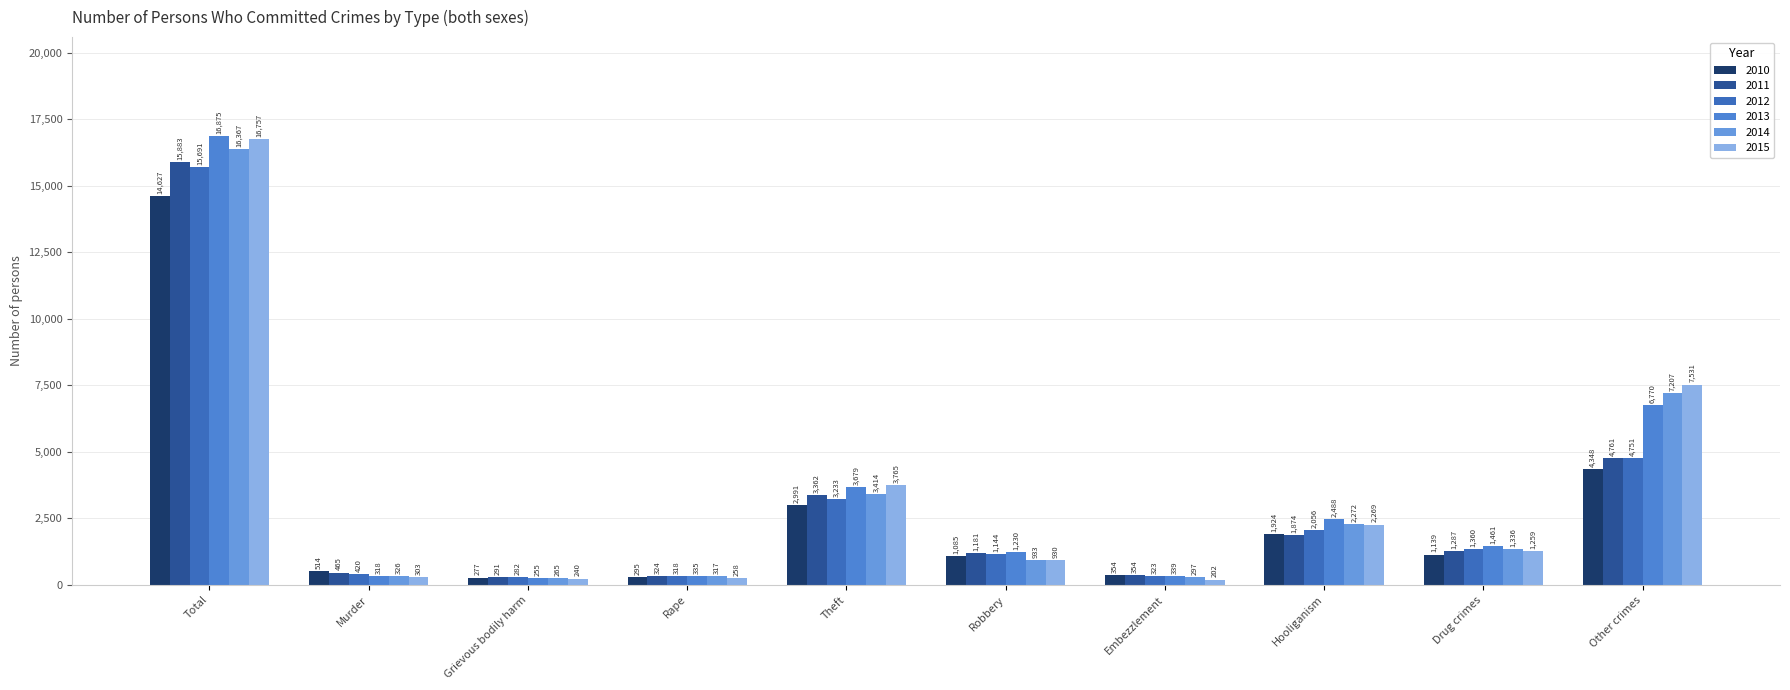

Reading right to left, transcribe all the data shown in this chart.

2010: 4348	1139	1924	354	1085	2991	295	277	514	14627
2011: 4761	1287	1874	354	1181	3362	324	291	465	15883
2012: 4751	1360	2056	323	1144	3233	318	282	420	15691
2013: 6770	1461	2488	339	1230	3679	335	255	318	16875
2014: 7207	1336	2272	297	933	3414	317	265	326	16367
2015: 7531	1259	2269	202	930	3765	258	240	303	16757